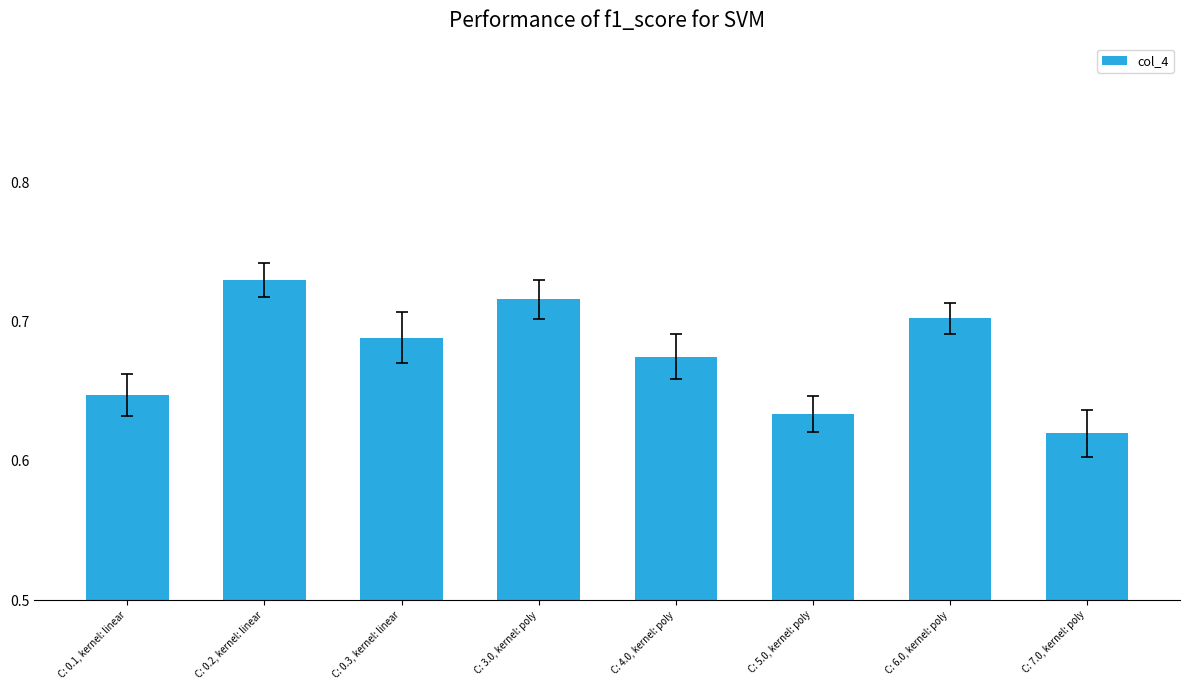

The chart shows a value of 1.0 at C: 0.2, kernel: linear. True or false?

False